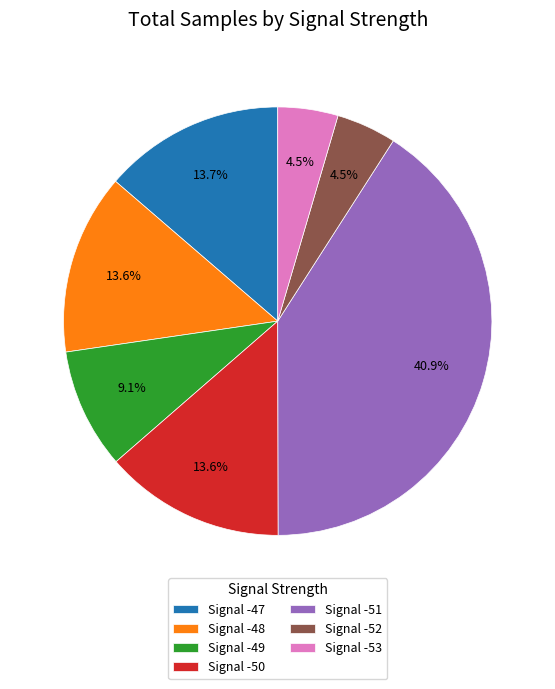

Approximately how many times larger is the value at Signal -47 compared to Signal -53?

3.0